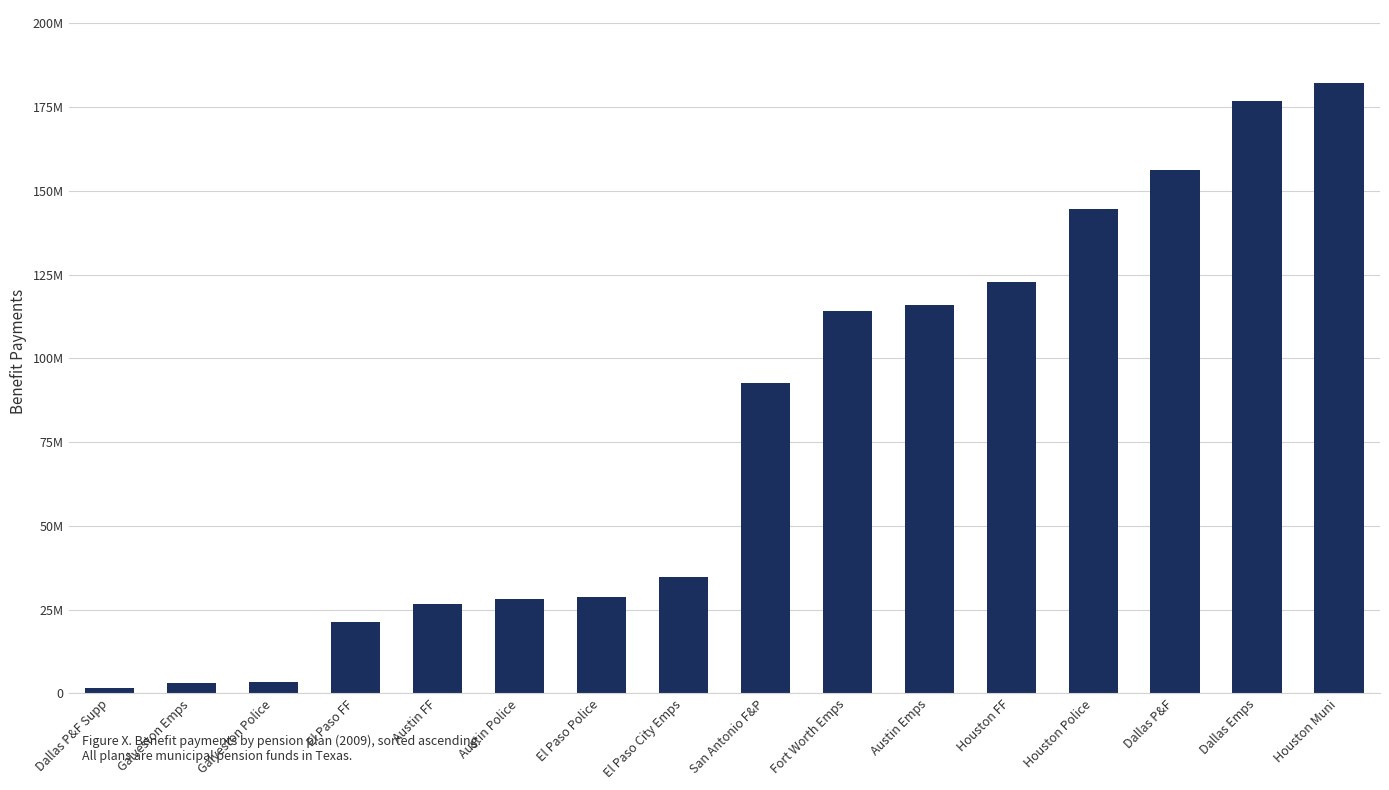

What is the minimum value shown in the chart?

1471644